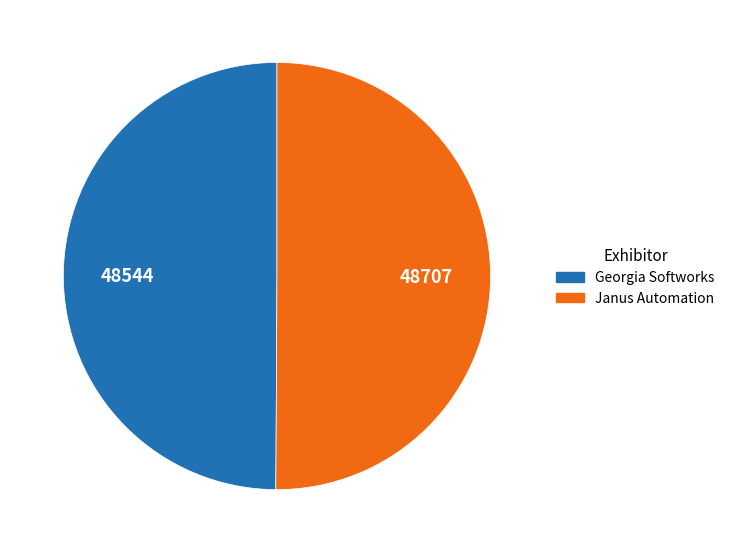

True or false: Georgia Softworks accounts for 50% of the total.

True